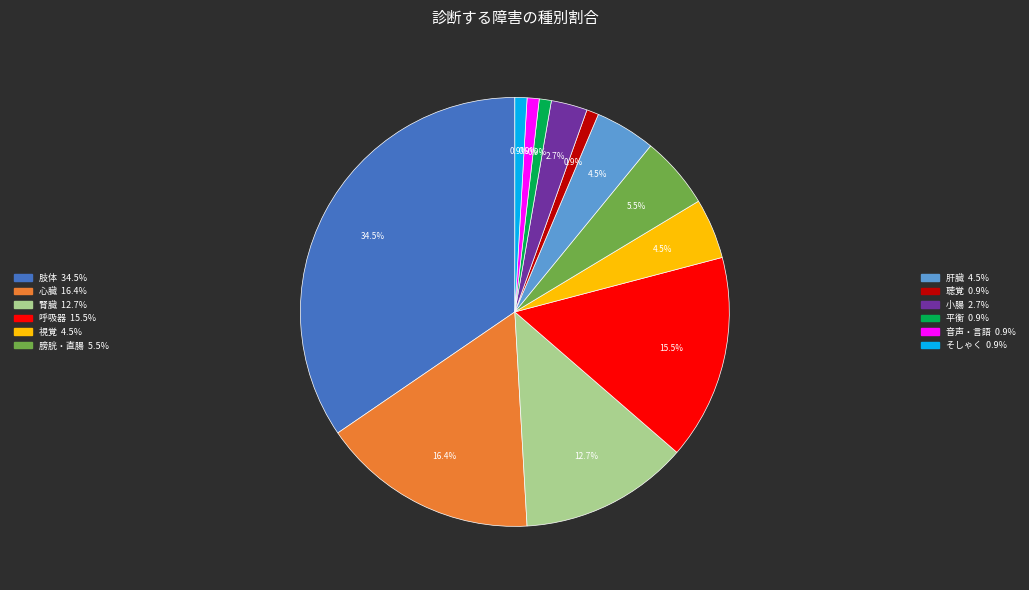

Does any single category account for the majority?

No